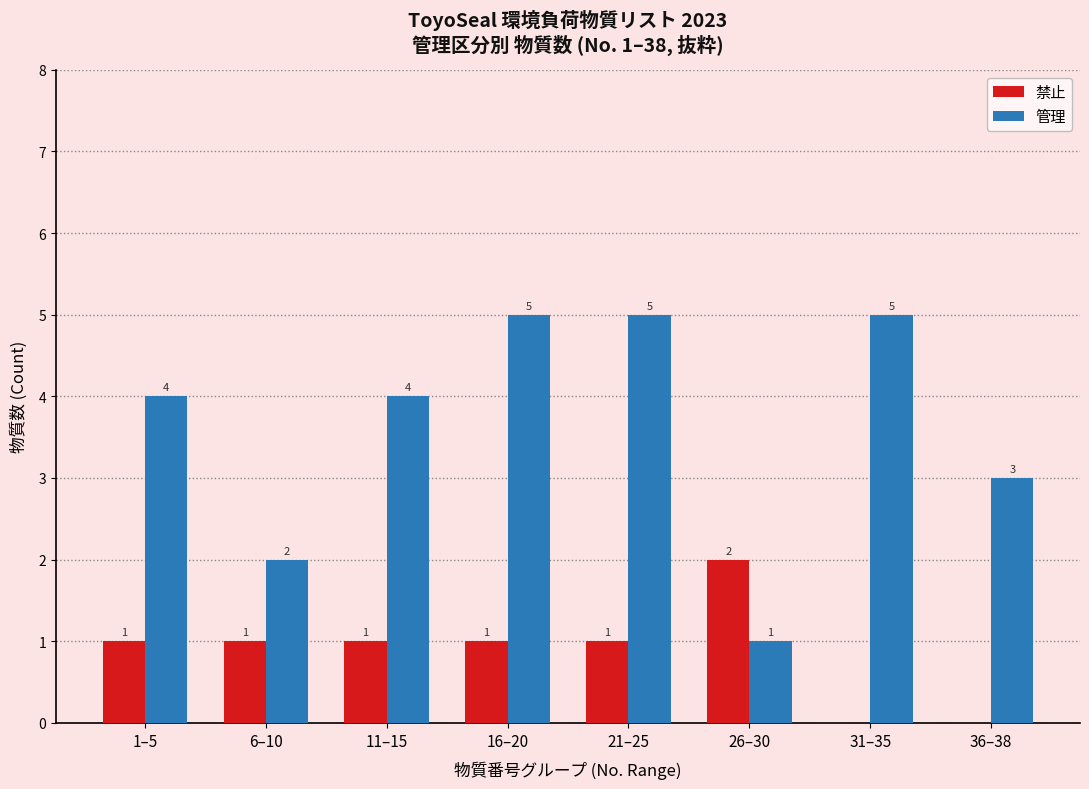

Is it true that 禁止 equals 0 at 36–38?

True